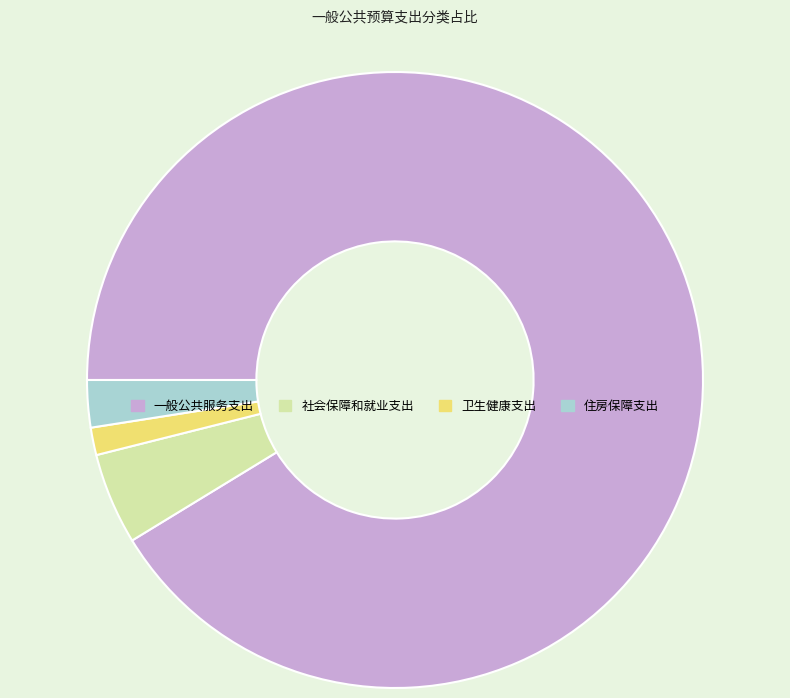

Approximately how many times larger is the value at 卫生健康支出 compared to 社会保障和就业支出?

0.3